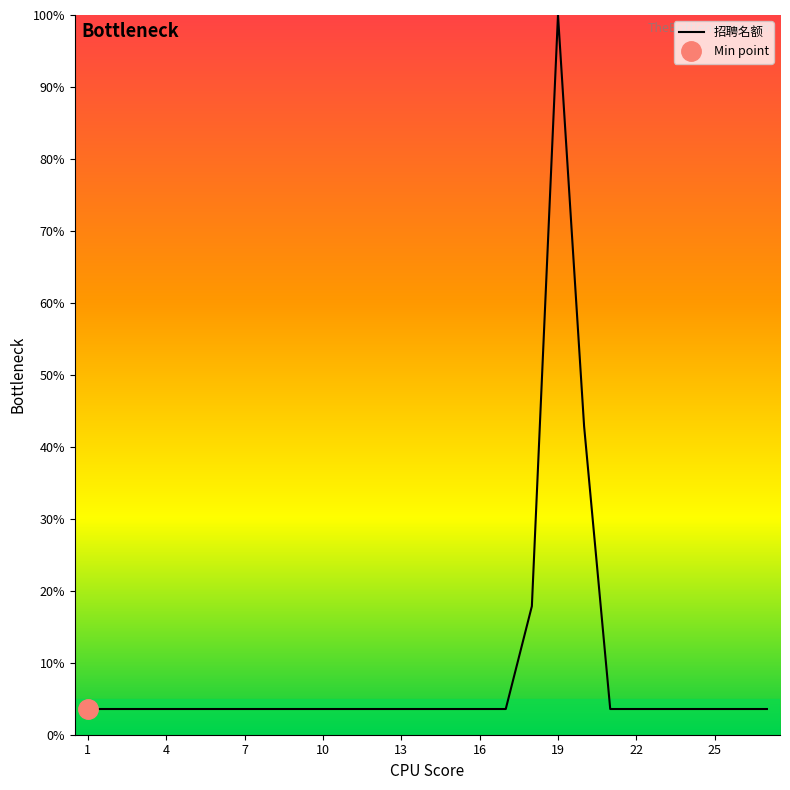

How many lines are shown in the chart?

1